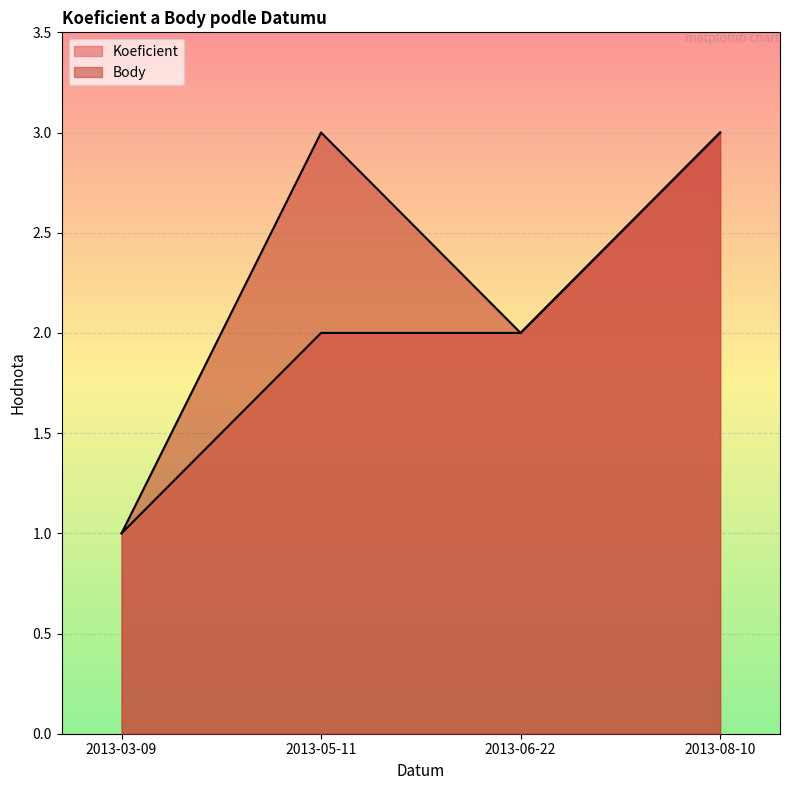

Which series has the largest range (max minus min)?

Koeficient